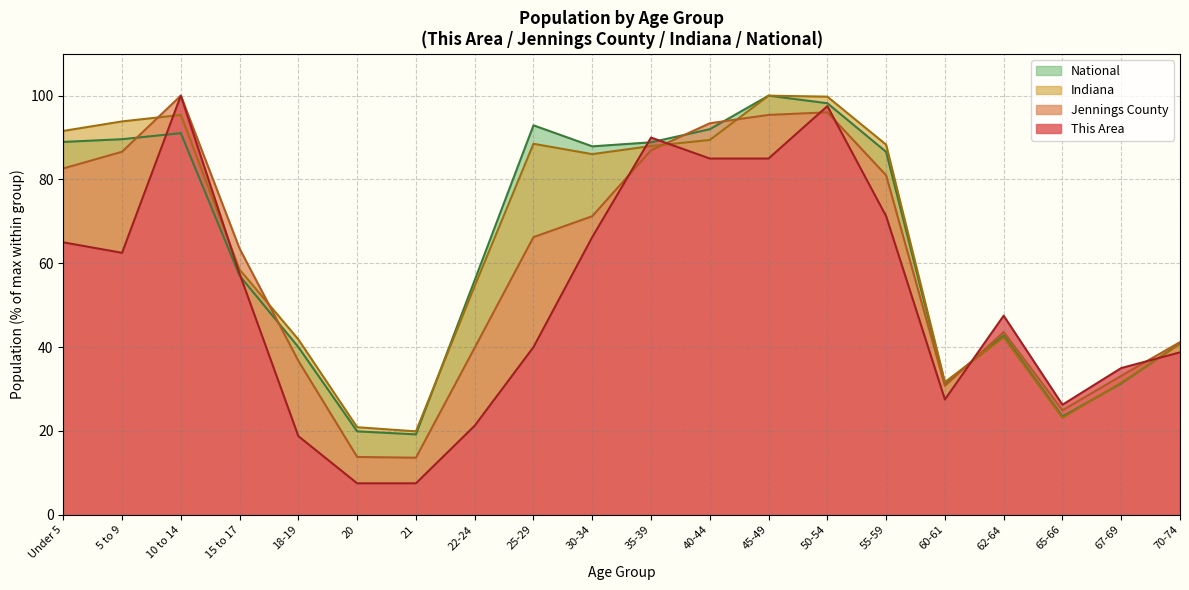

What position from the right is 40-44?

9